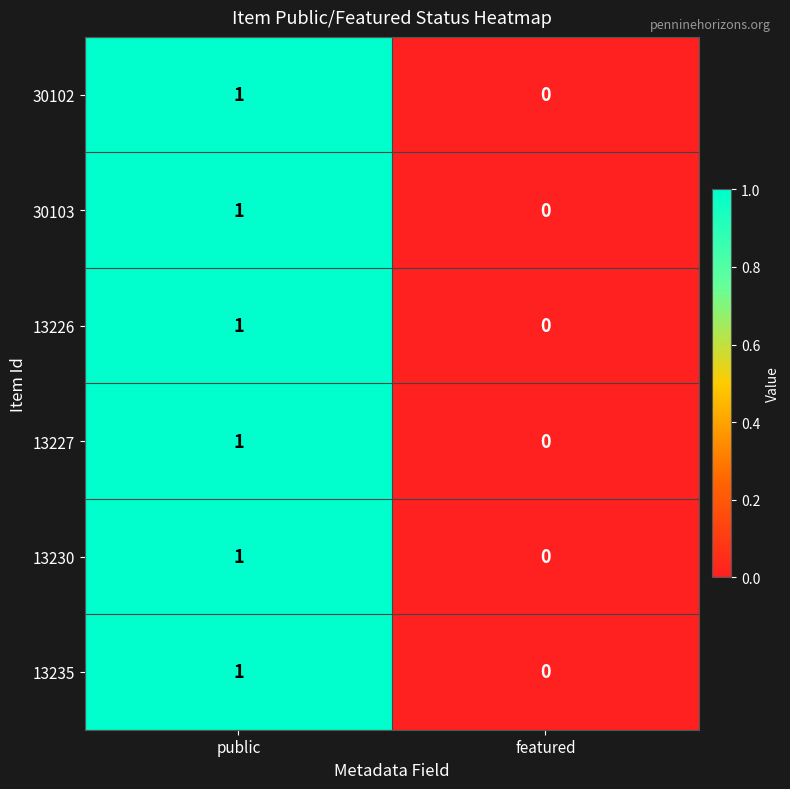

The value of 13226 at public is 2. True or false?

False